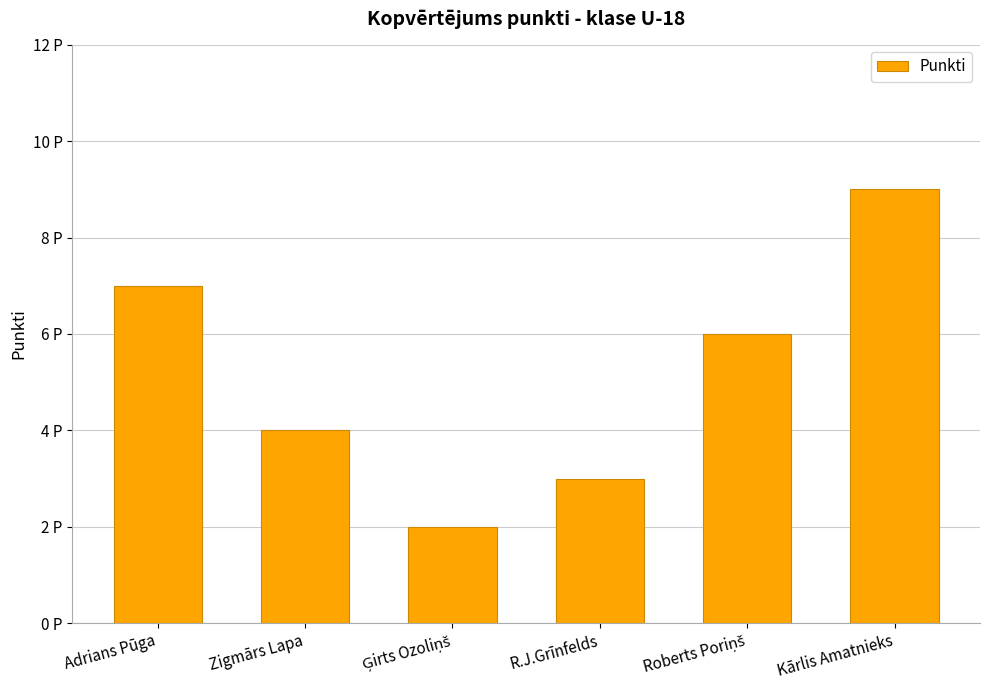

What is the sum of all values?

31